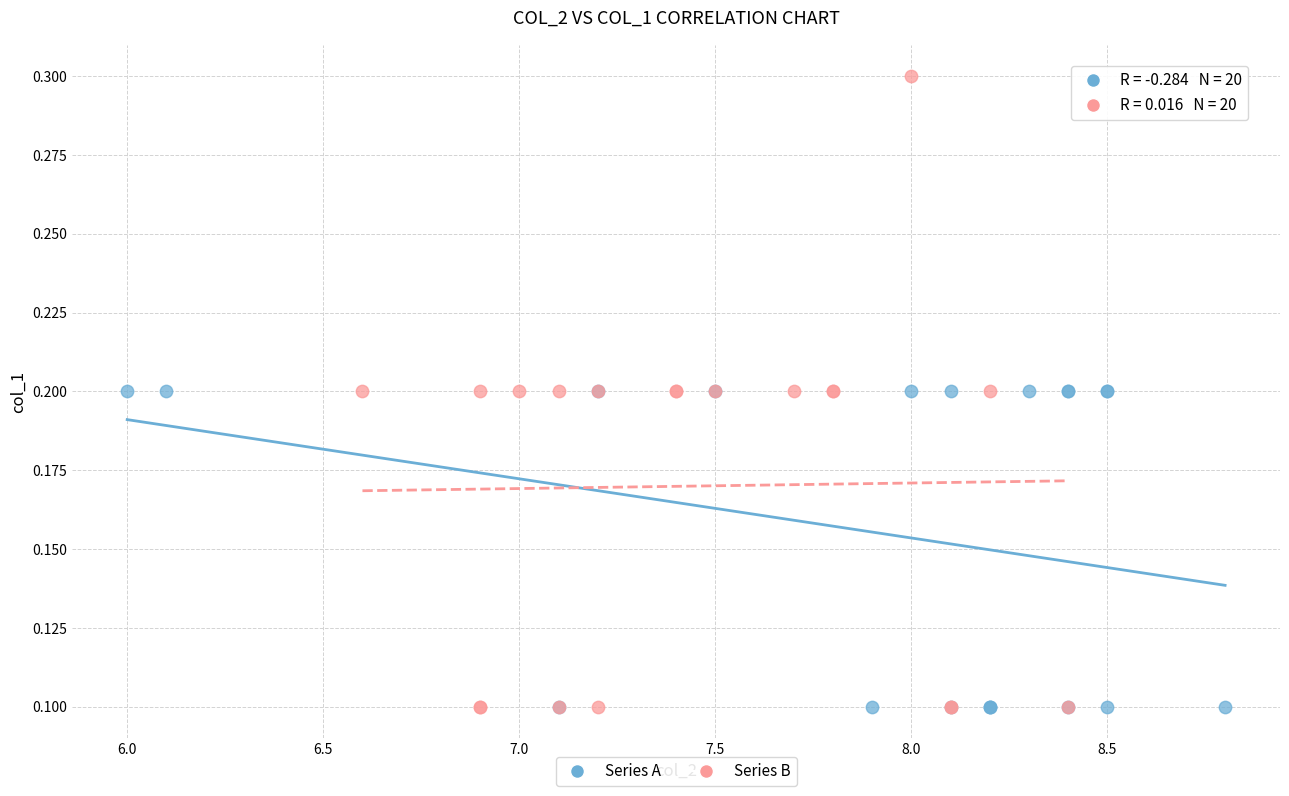

Which series has the widest spread of Y values?

Series B